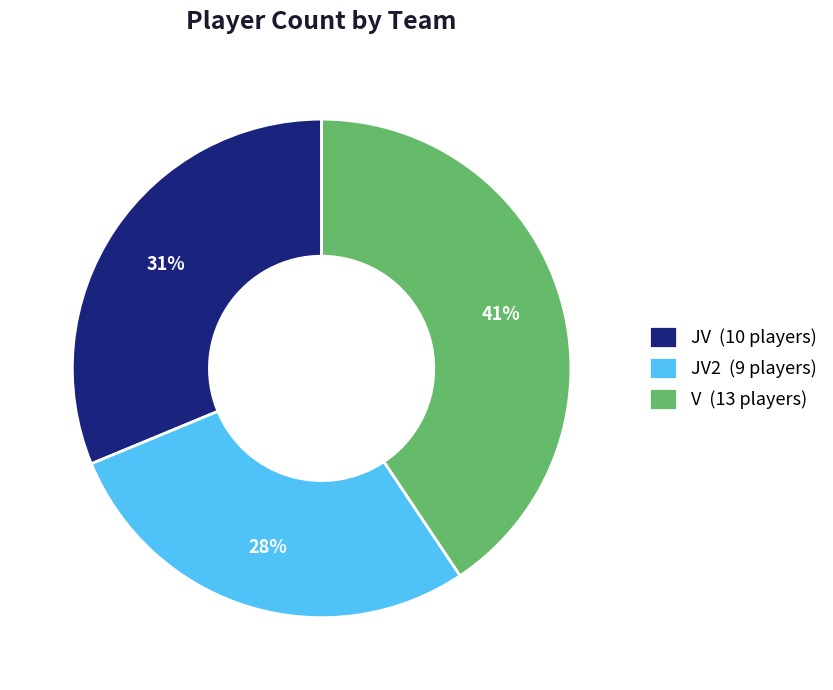

Rank the categories by value from highest to lowest.

V (13 players), JV (10 players), JV2 (9 players)